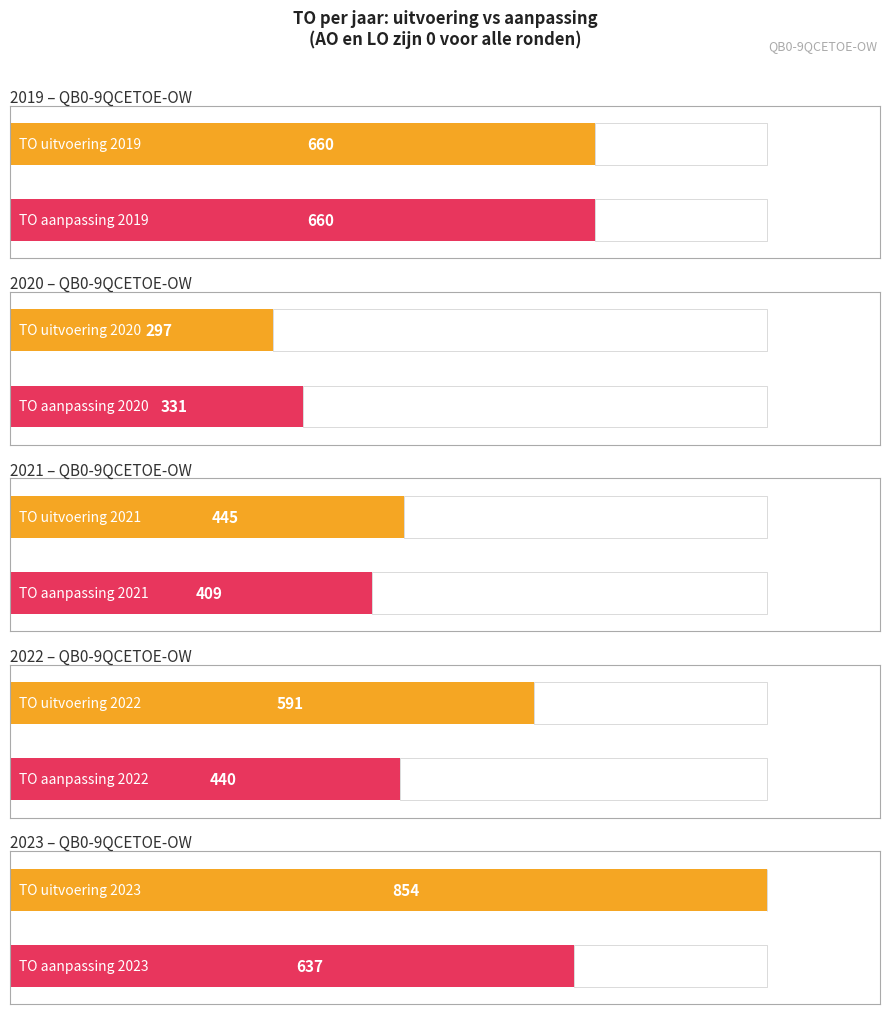

What is the maximum value shown in the chart?

854